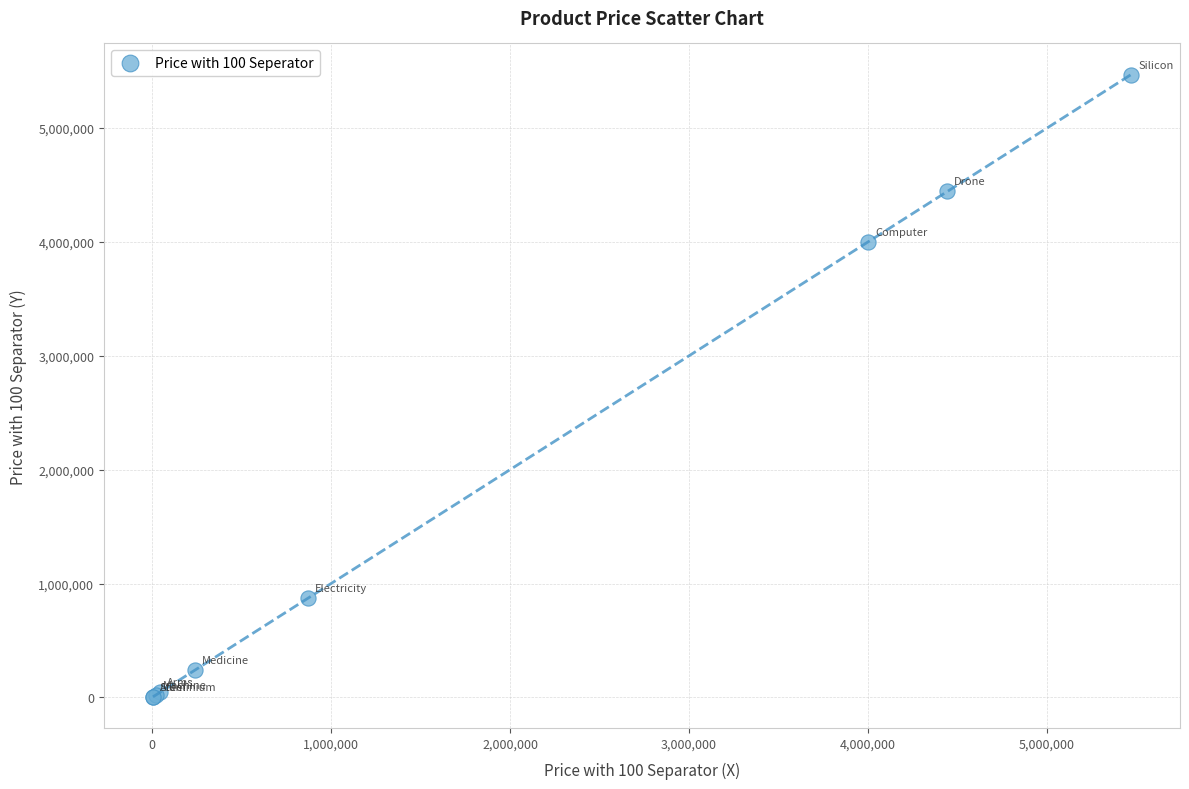

What Y value in the scatter plot is closest to 2736992?

4000006.4